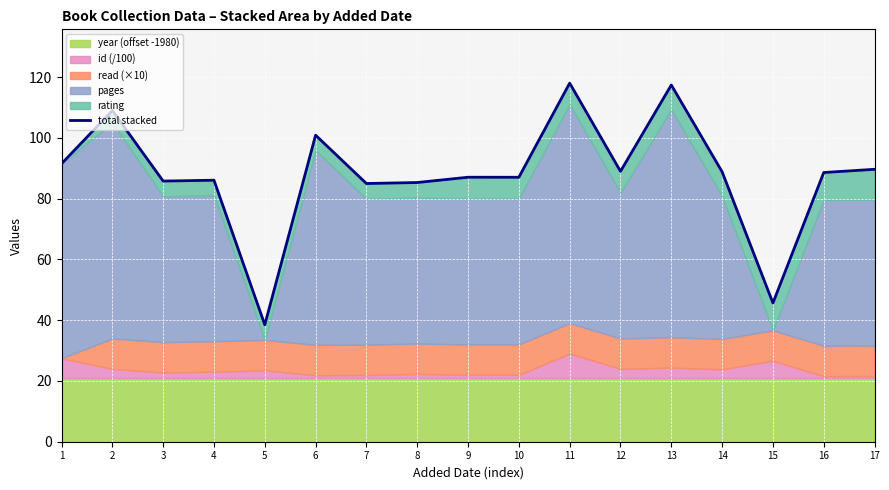

What is the difference between the maximum and minimum values?

79.5